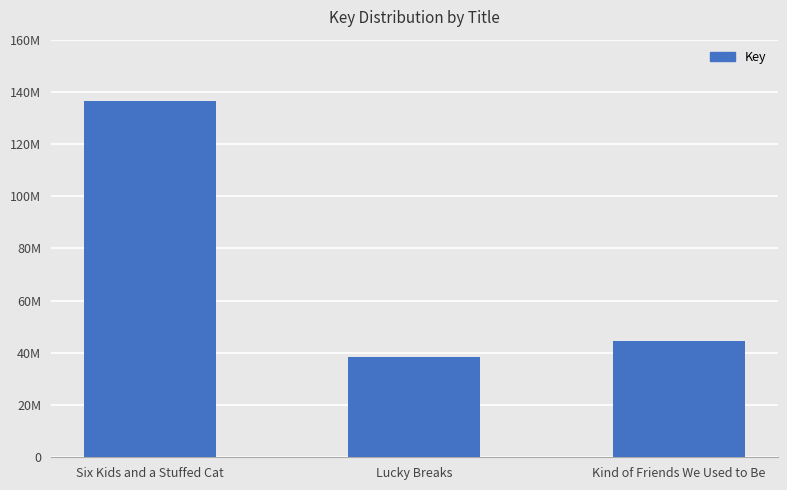

Does the chart contain any negative values?

No